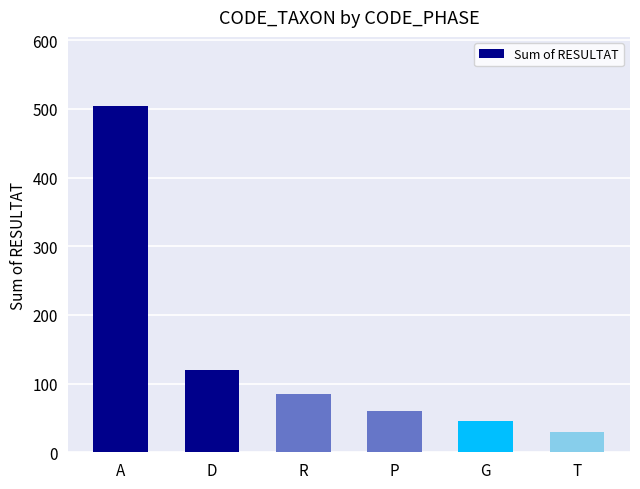

What is the minimum value shown in the chart?

30